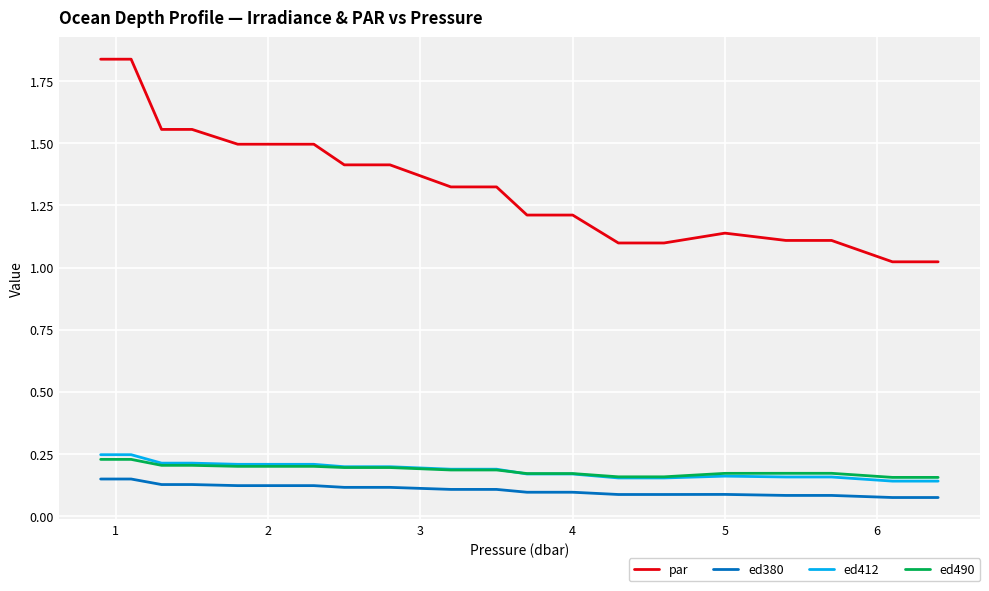

List the series in order of their peak value, highest first.

par, ed412, ed490, ed380